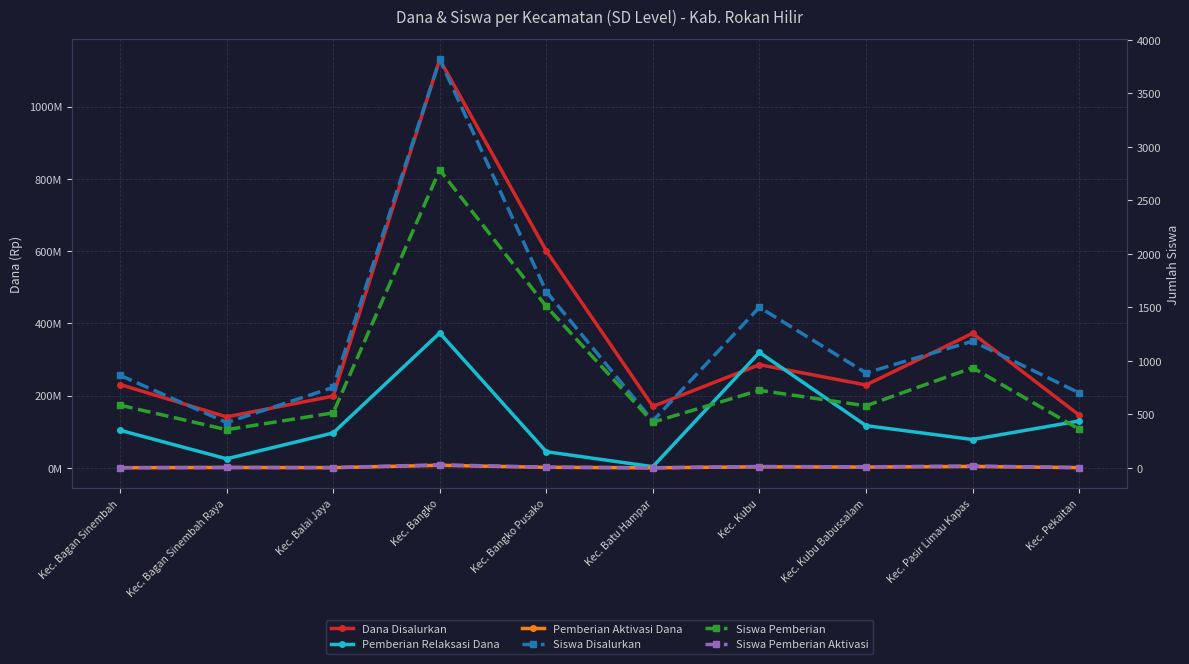

What is the difference between the Pemberian Aktivasi Dana values at Kec. Bagan Sinembah and Kec. Kubu?

2475000